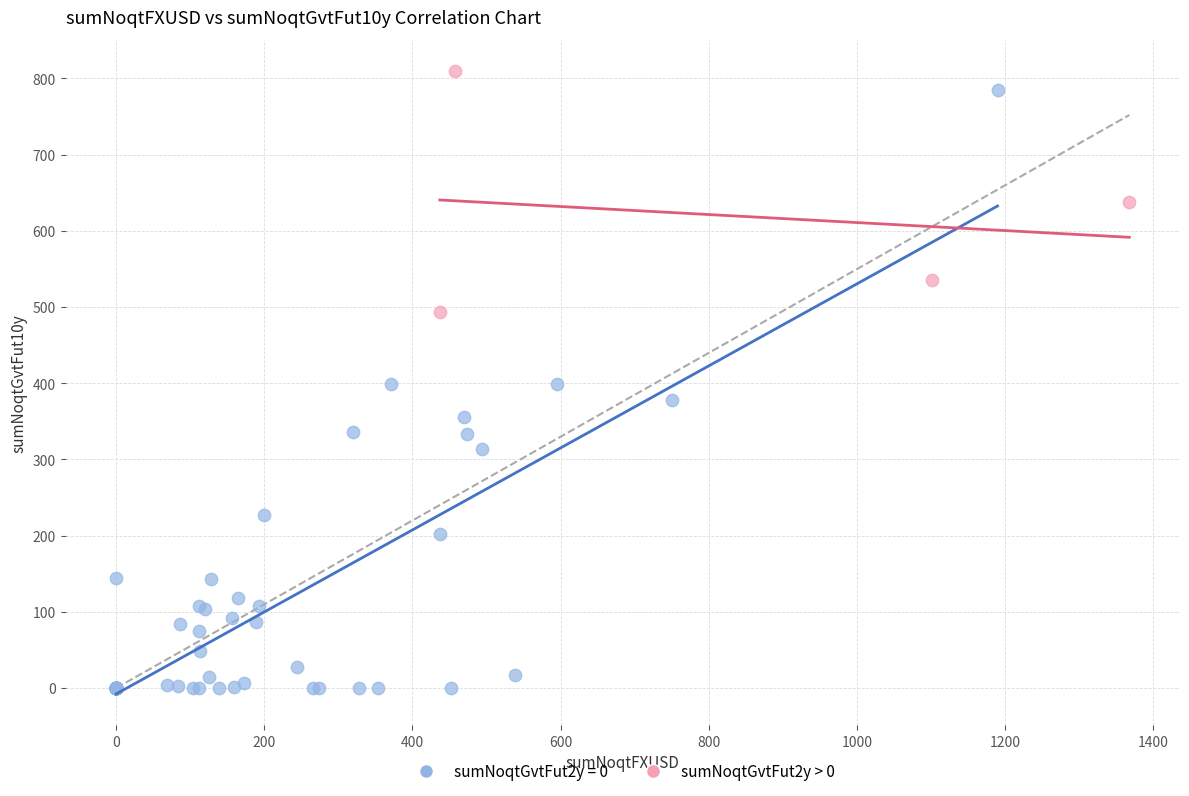

Which series has the largest Y range (max minus min)?

sumNoqtGvtFut2y = 0